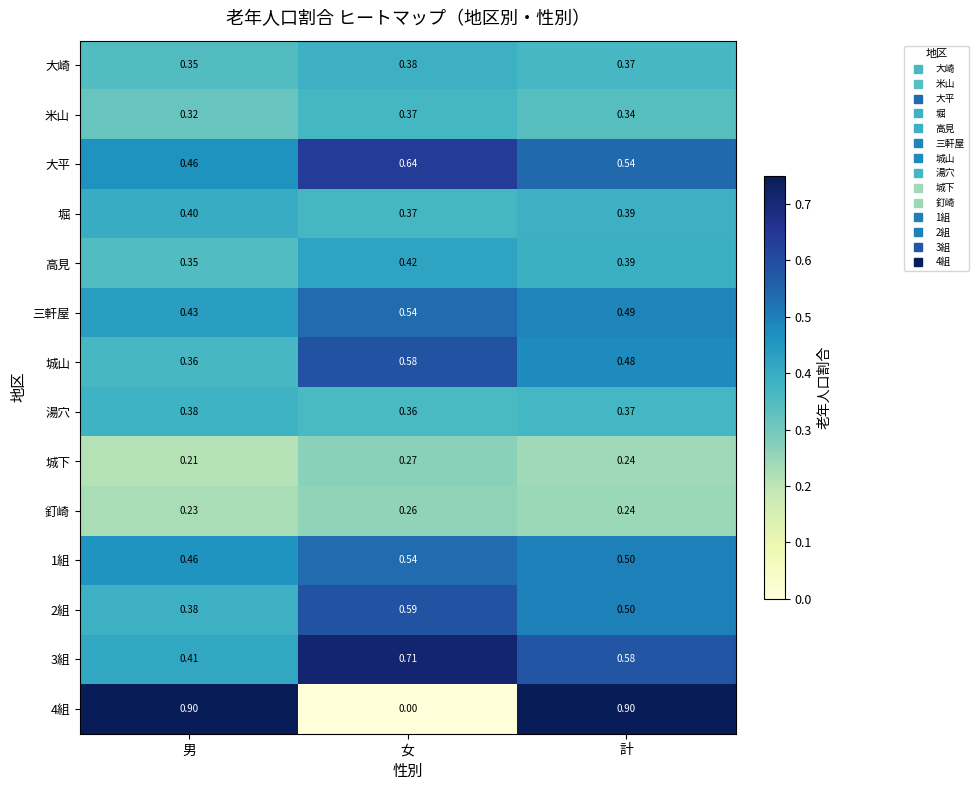

Rank the categories by 高見 value from highest to lowest.

女, 計, 男